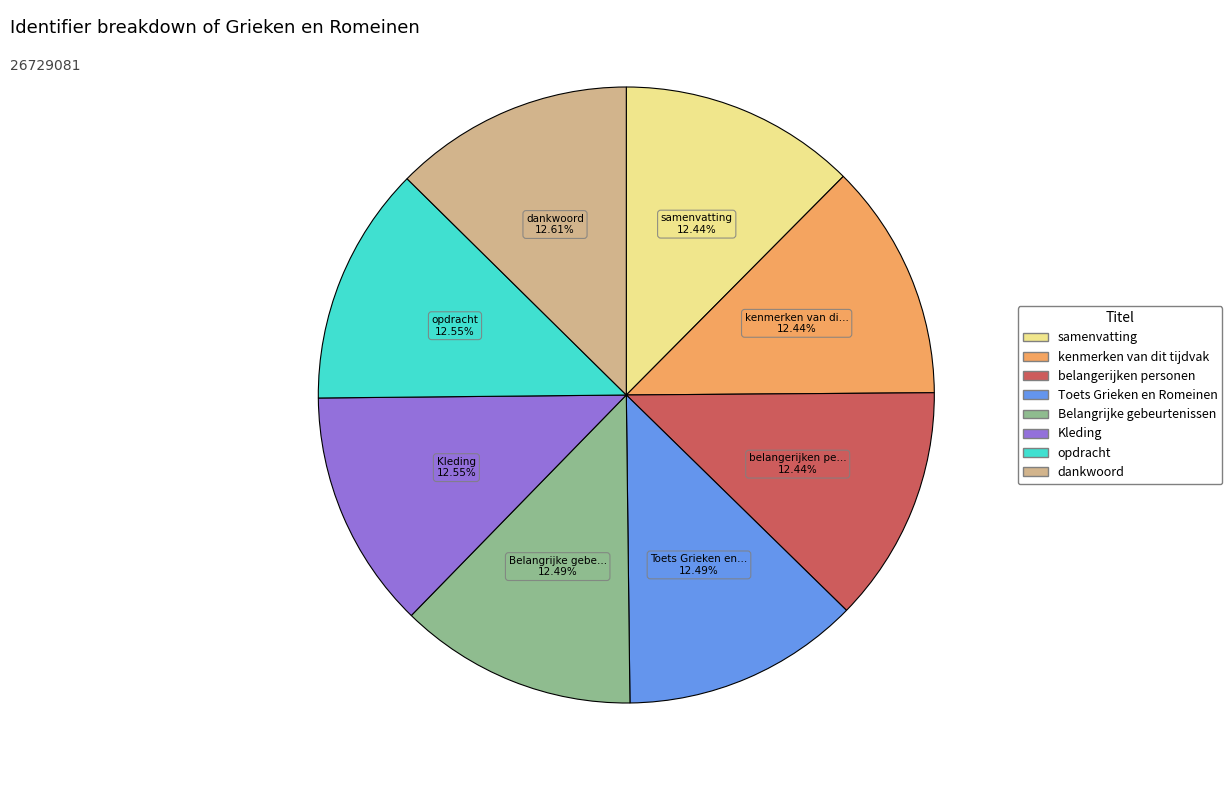

How many slices are in this pie chart?

8